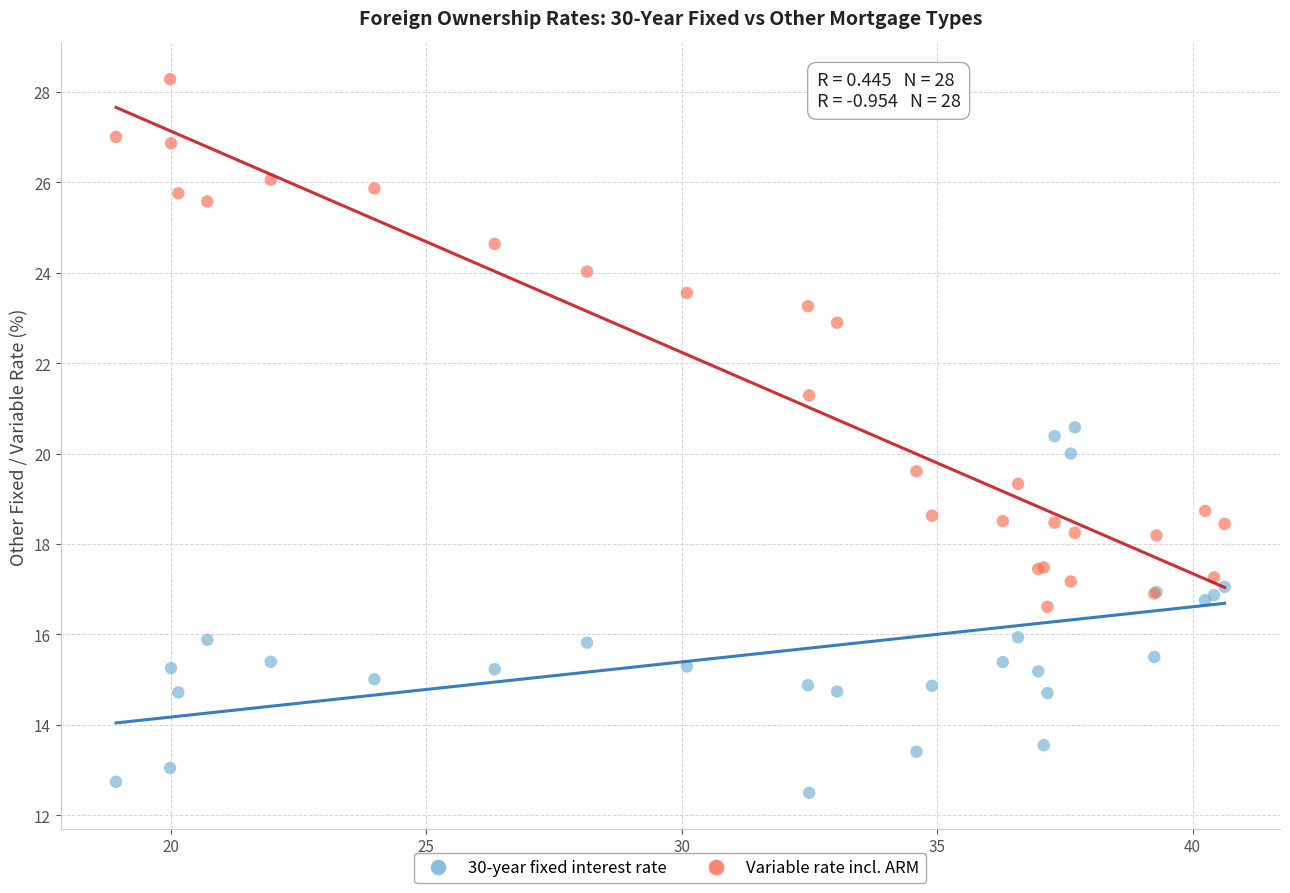

In the Variable rate incl. ARM series, what Y value is closest to 22?

21.3